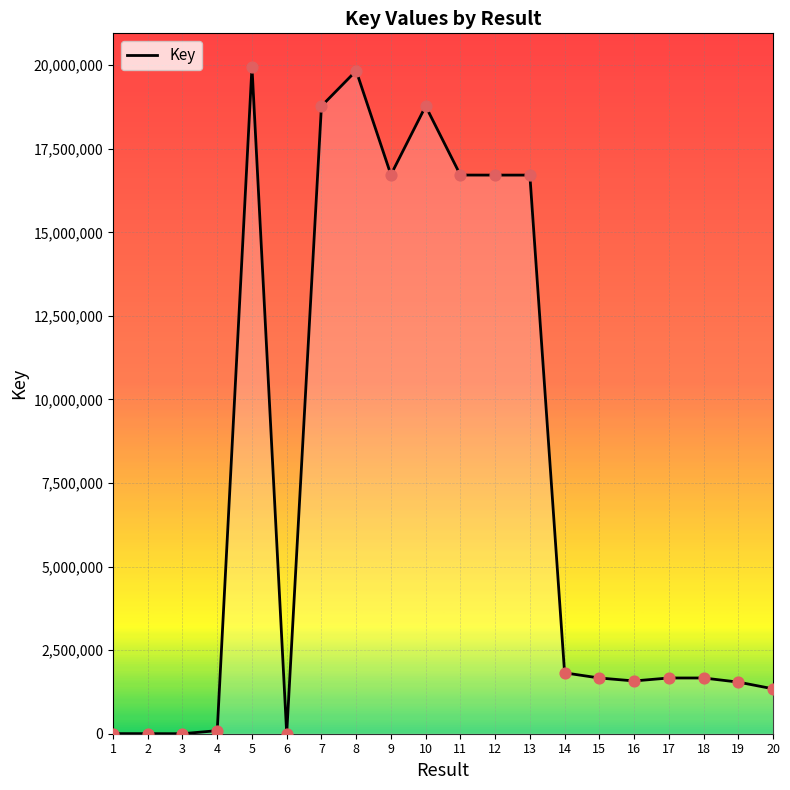

What is the change in value from 15 to 20?

-323339